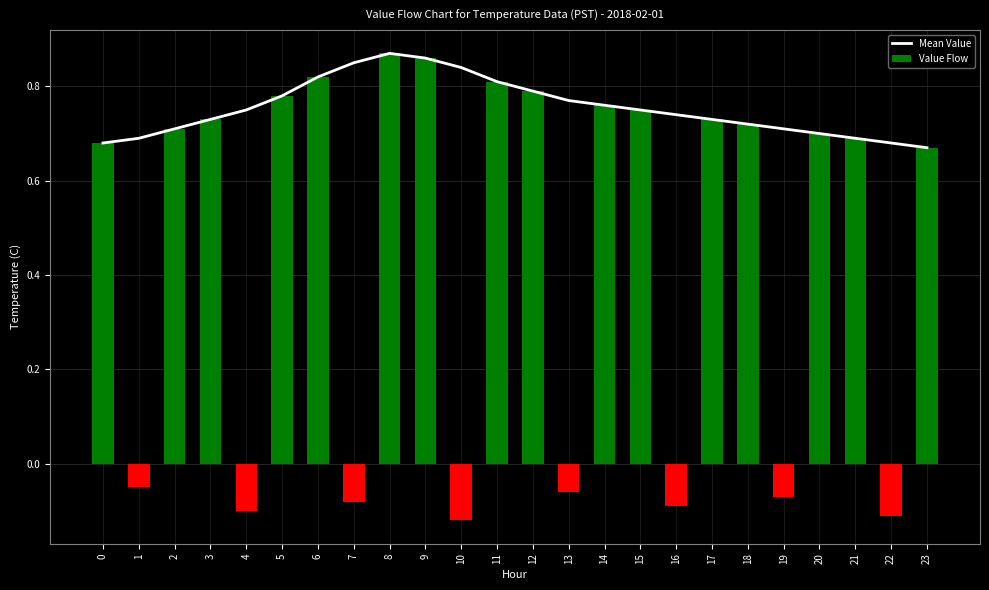

What is the approximate value of Value Flow at 17?

0.7